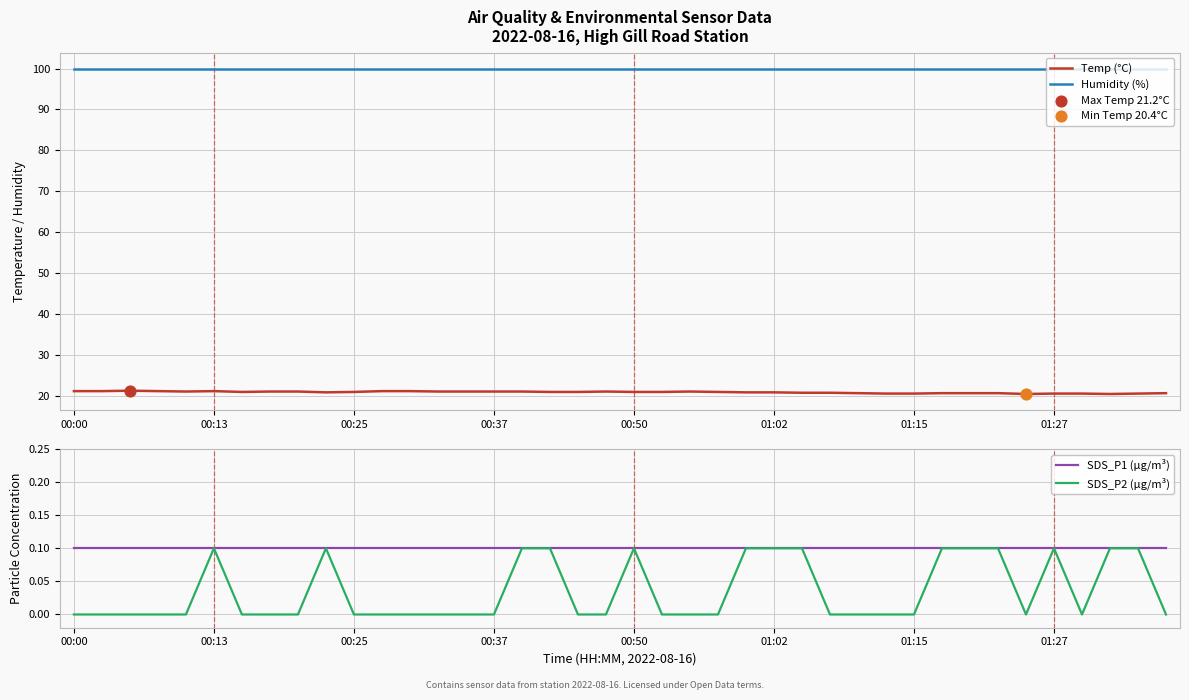

At how many categories does at least one series exceed 64?

40